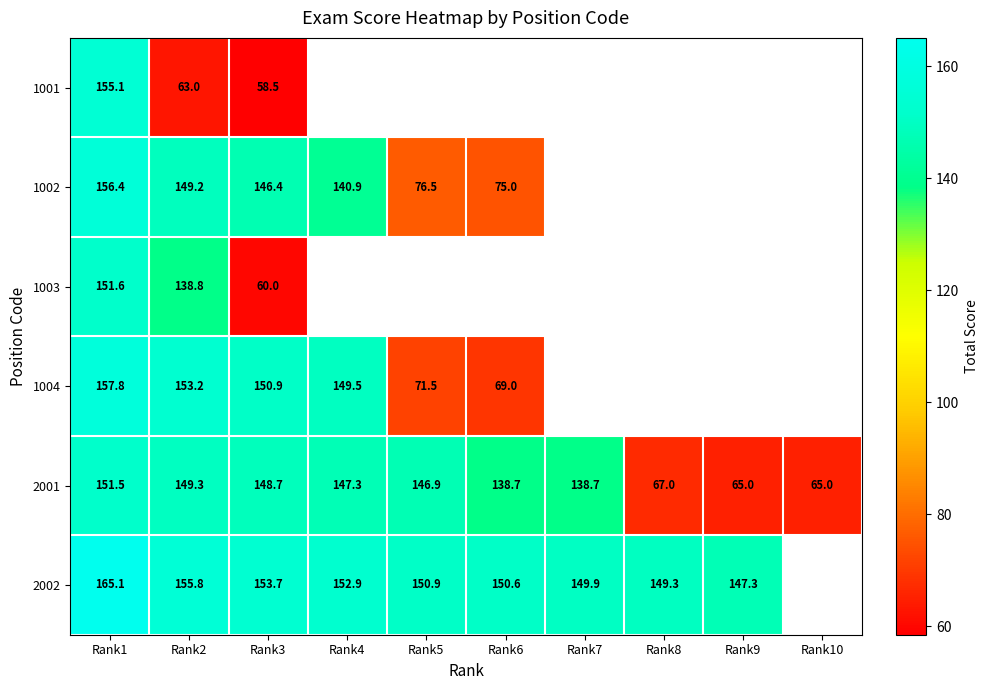

True or false: 2001 has a value of 17.4 at Rank10.

False